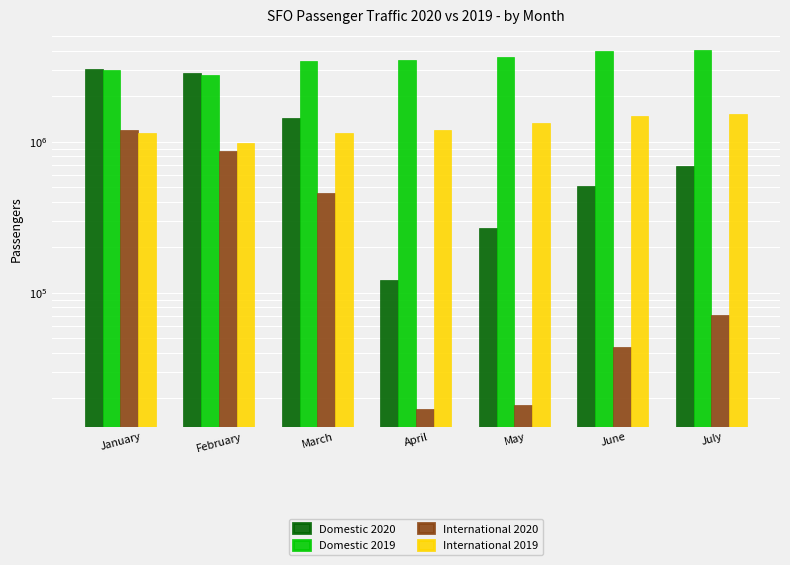

The Domestic 2019 series shows 4081450 at July. True or false?

True